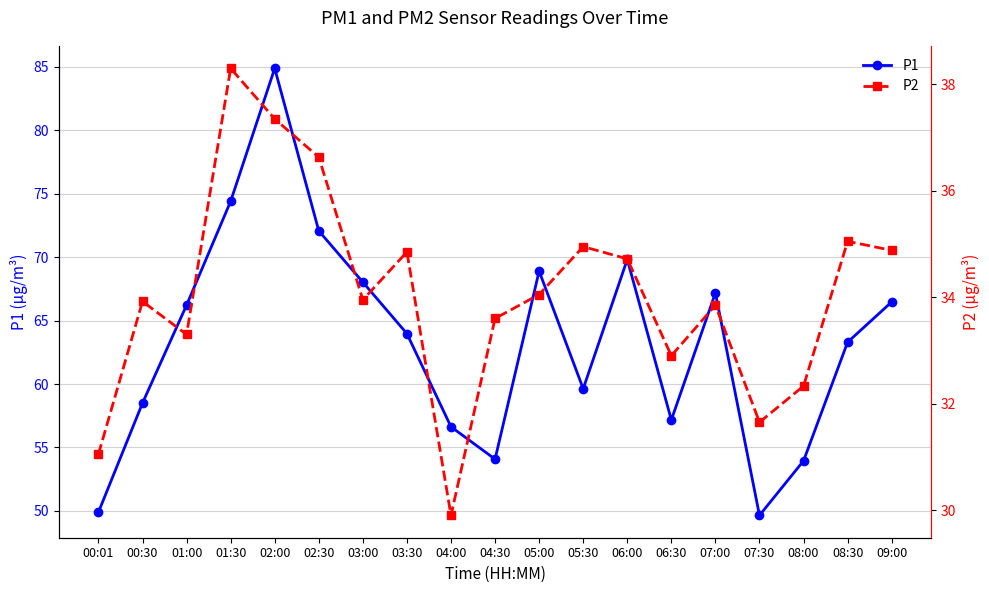

What is the label of the 10th point from the right?

04:30